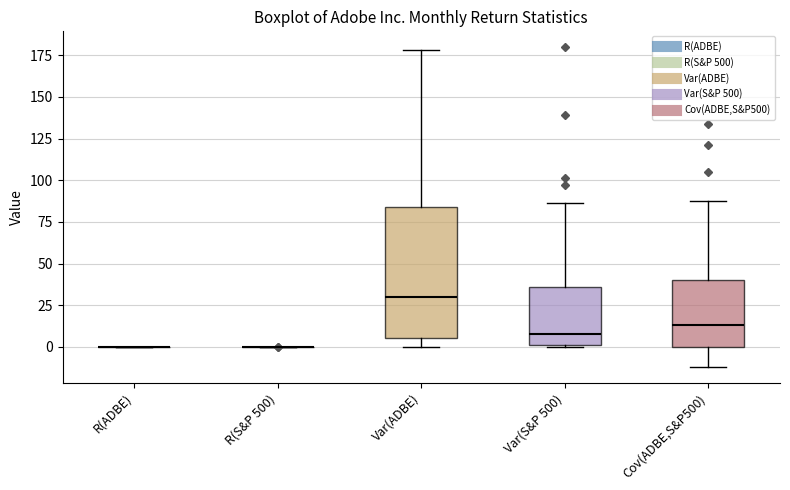

Where does the median line of the box for Var(S&P 500) sit on the y-axis? The values are not printed on the chart, so give them approximately, as read against the axis.

10